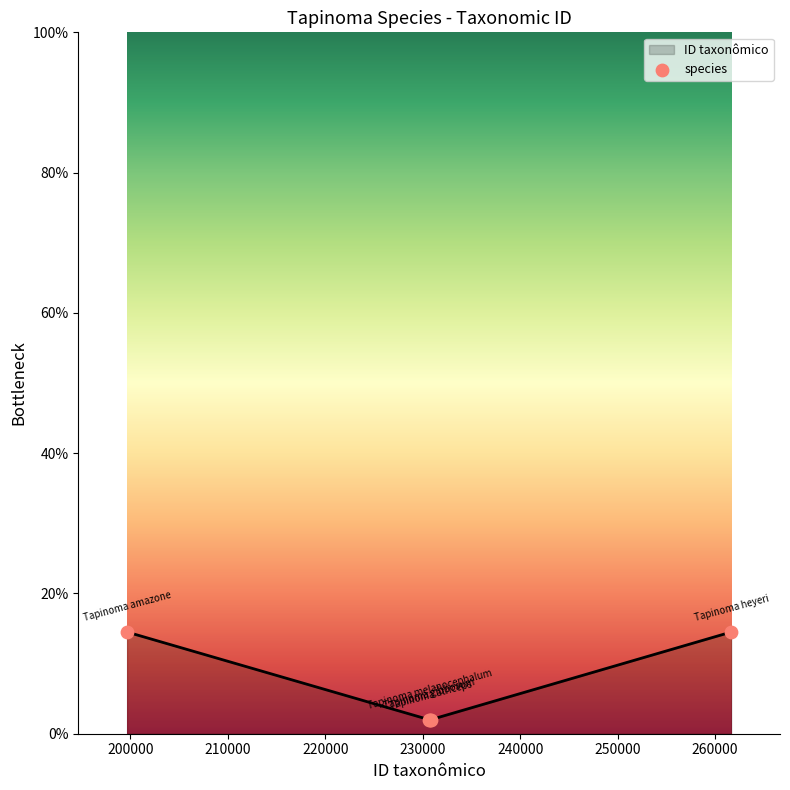

What is the maximum value shown in the chart?

14.5